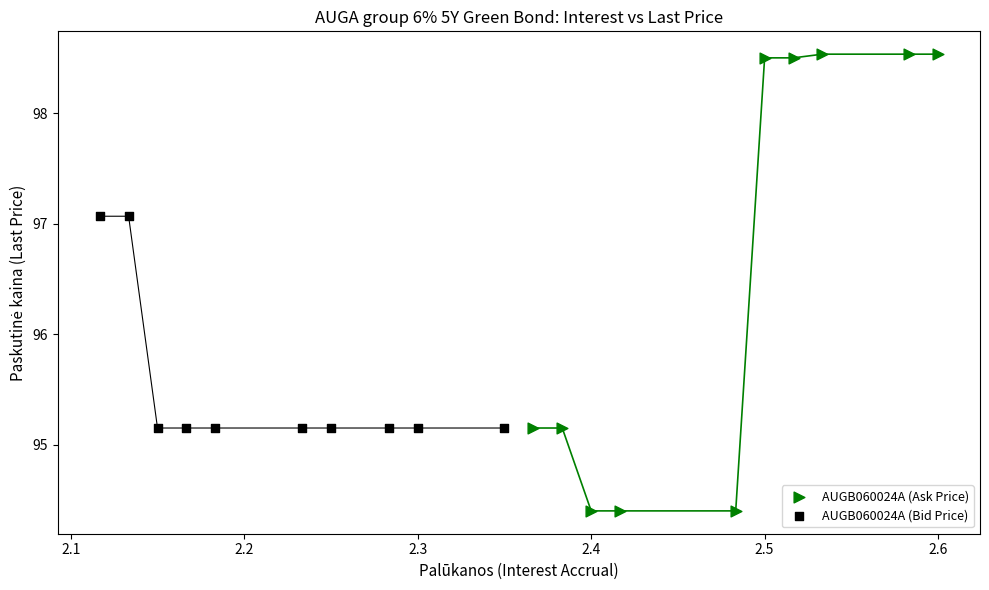

Which series contains the highest Y value?

AUGB060024A (Ask Price)